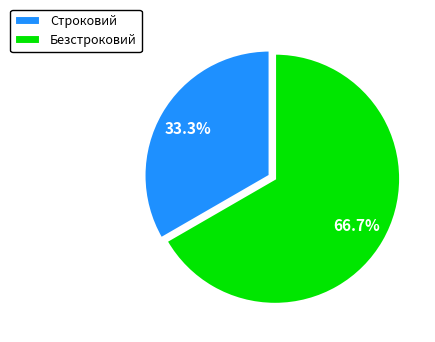

Rank the categories by value from lowest to highest.

Строковий, Безстроковий